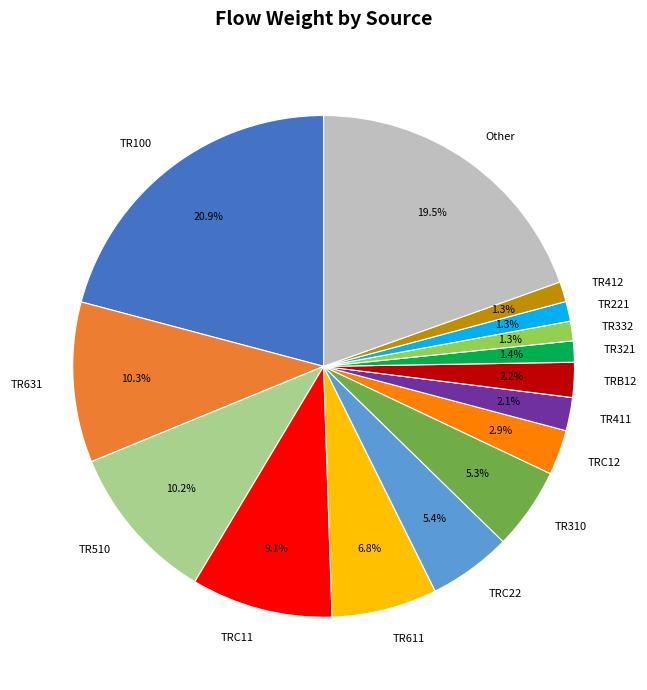

How many slices are in this pie chart?

15